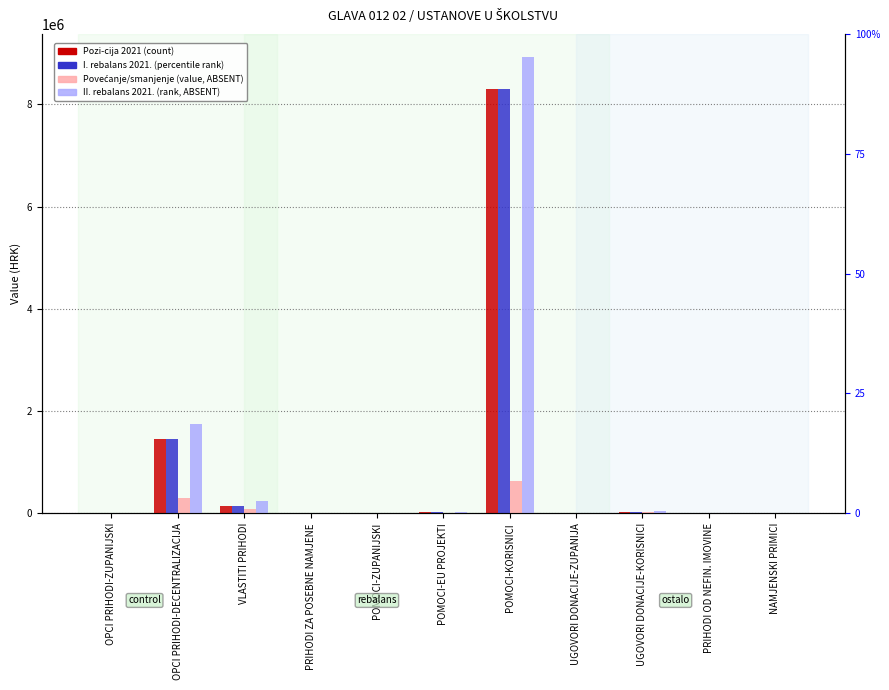

Where is I. rebalans 2021.godine nearest to the value 4149850?

OPCI PRIHODI-DECENTRALIZACIJA